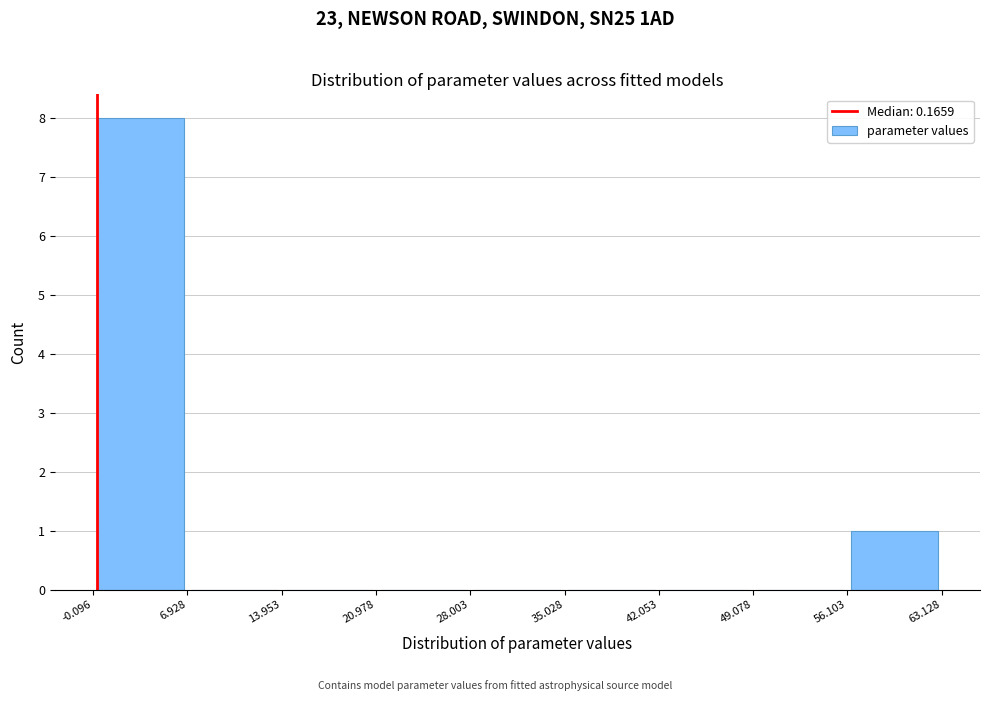

Reading left to right, list every bar in this chart as the range it spans on the x-axis followed by its height. The values are not printed on the chart, so give them approximately, as read against the axis.

-0.096 to 6.928: 8
6.928 to 13.953: 0
13.953 to 20.978: 0
20.978 to 28.003: 0
28.003 to 35.028: 0
35.028 to 42.053: 0
42.053 to 49.078: 0
49.078 to 56.103: 0
56.103 to 63.128: 1